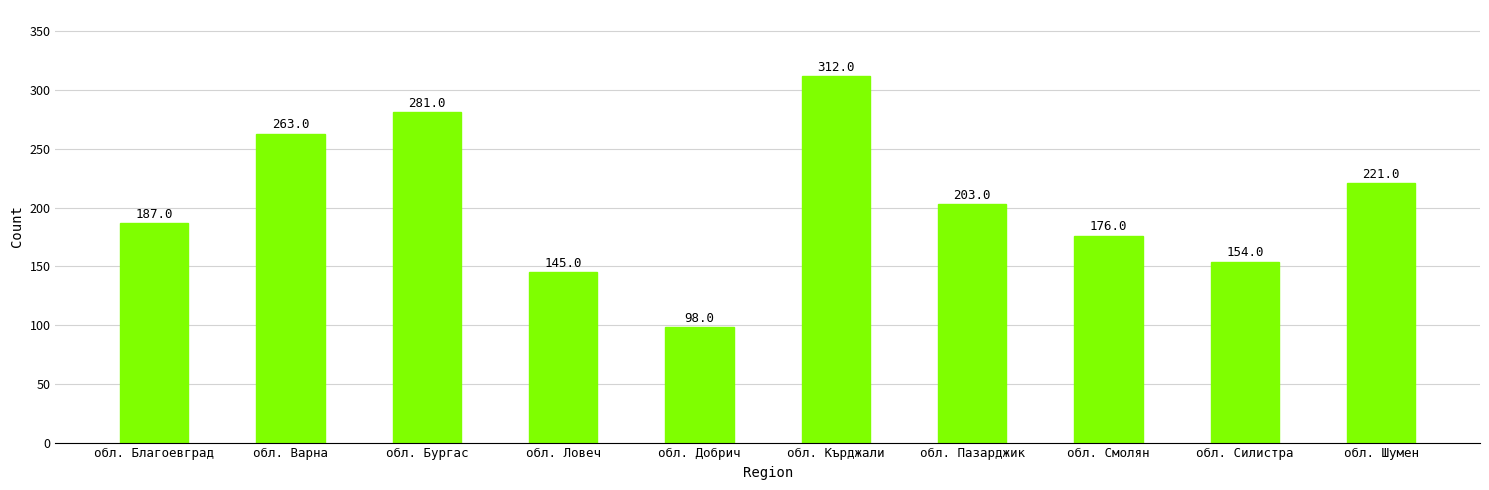

How many categories are shown in the chart?

10